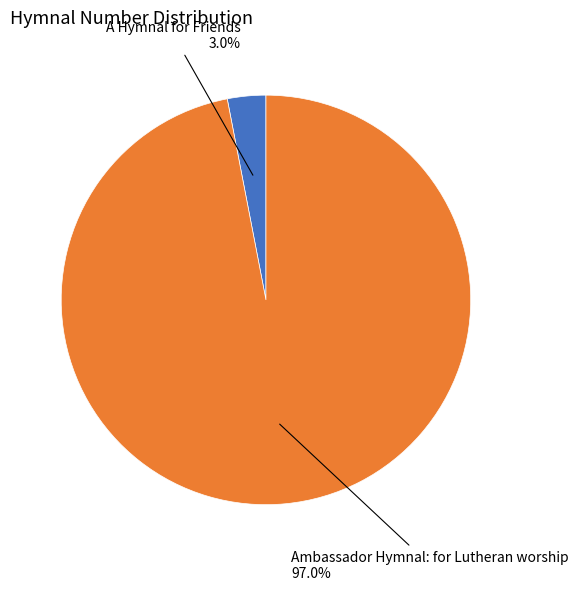

Is there a majority slice in this chart?

Yes